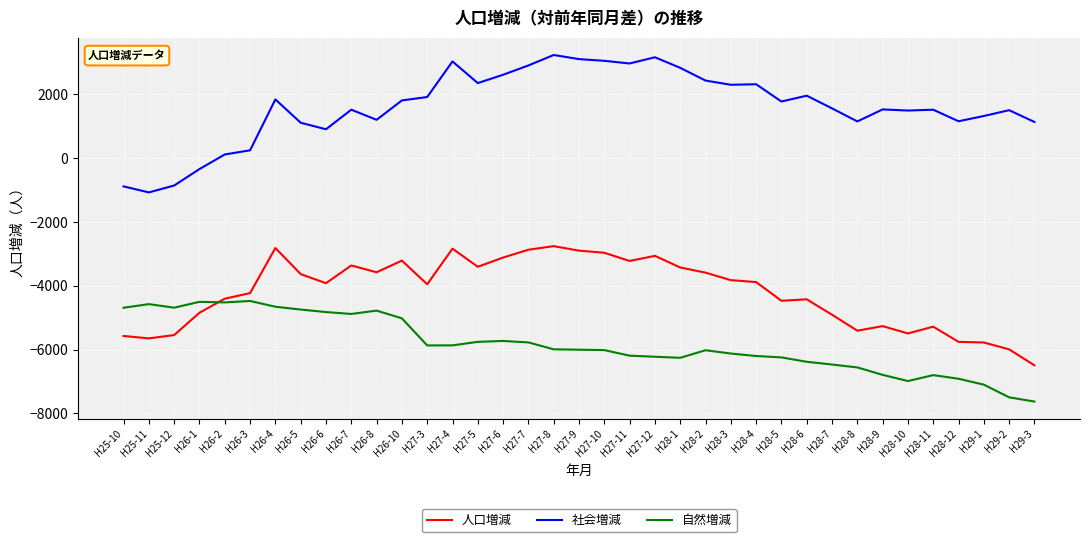

True or false: 人口増減 and 自然増減 intersect in this chart.

True